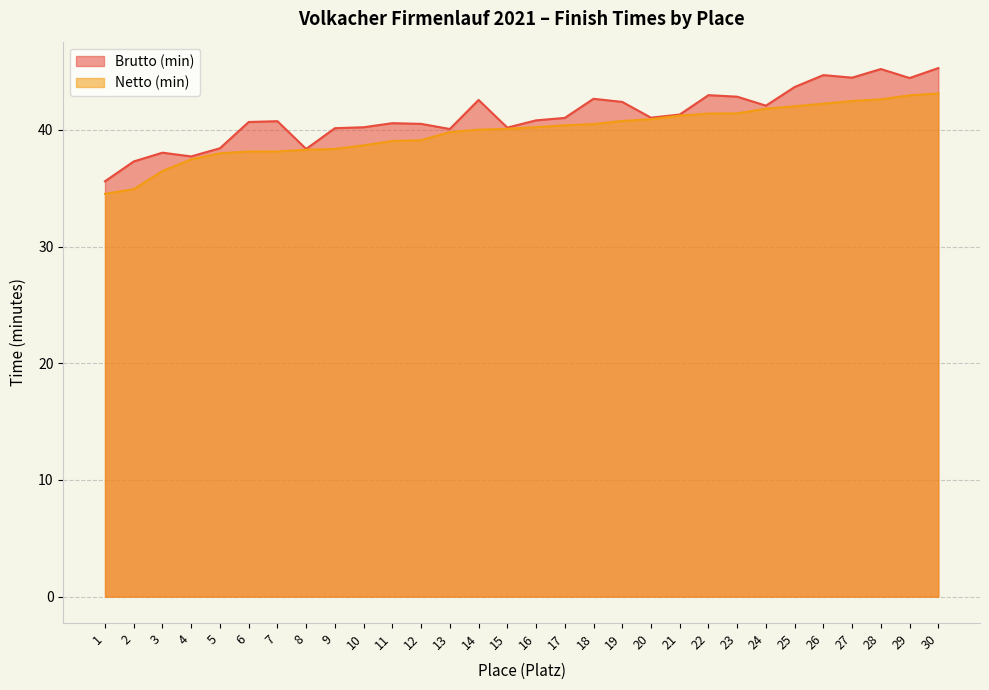

Which series has the largest total across all categories?

Brutto (min)